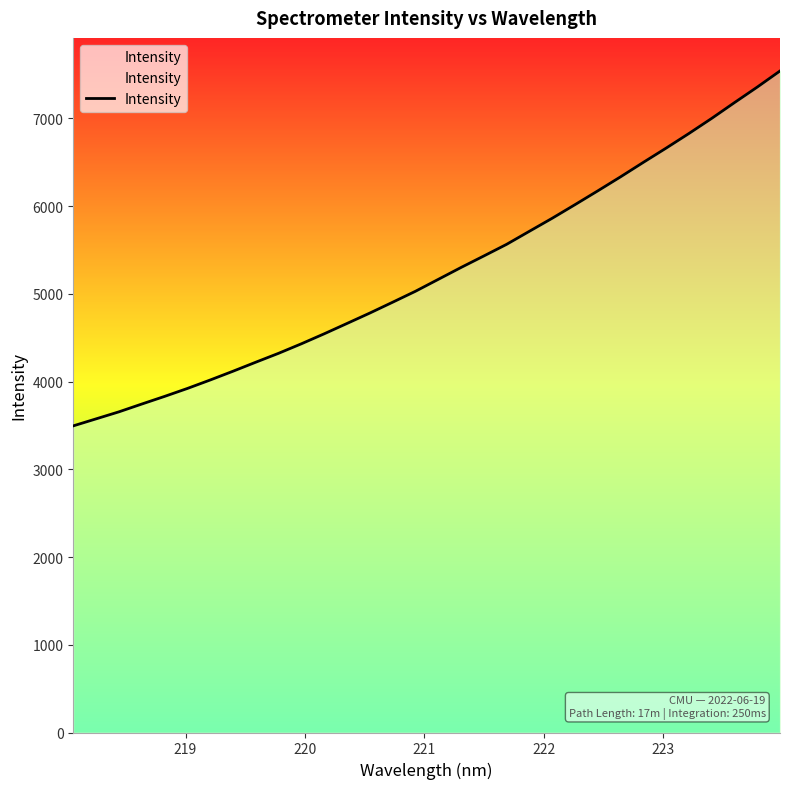

What is the smallest value displayed?

3494.5